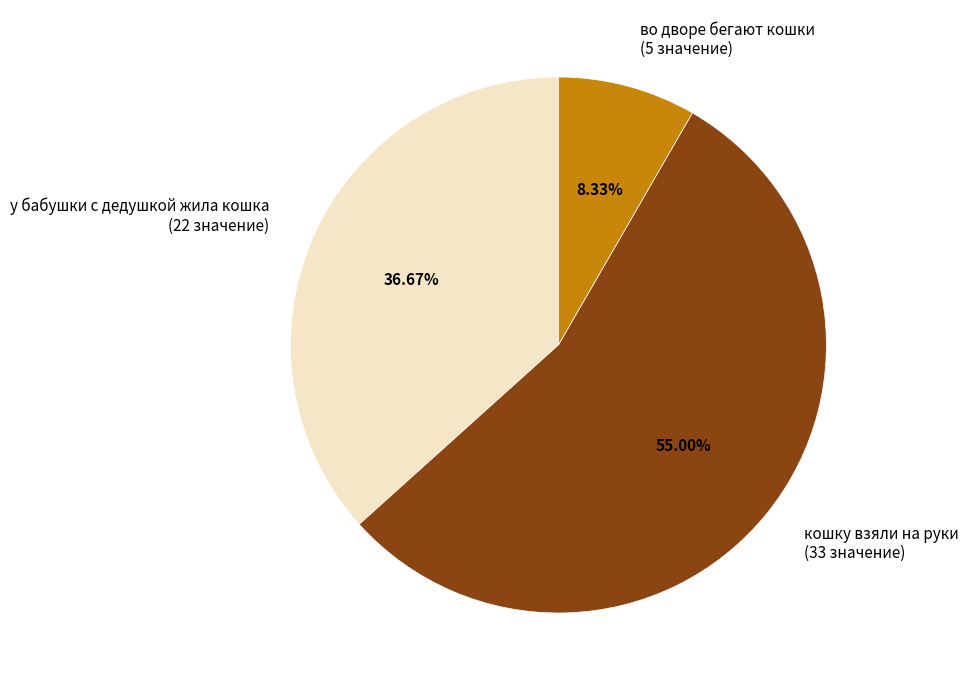

Does кошку взяли на руки account for over 50% of the chart?

Yes